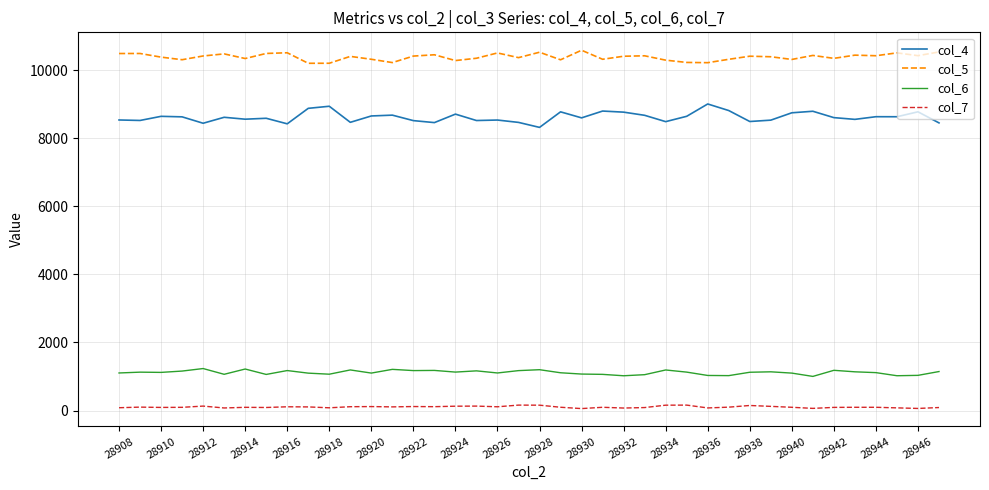

Rank the series by their maximum value, from highest to lowest.

col_5, col_4, col_6, col_7